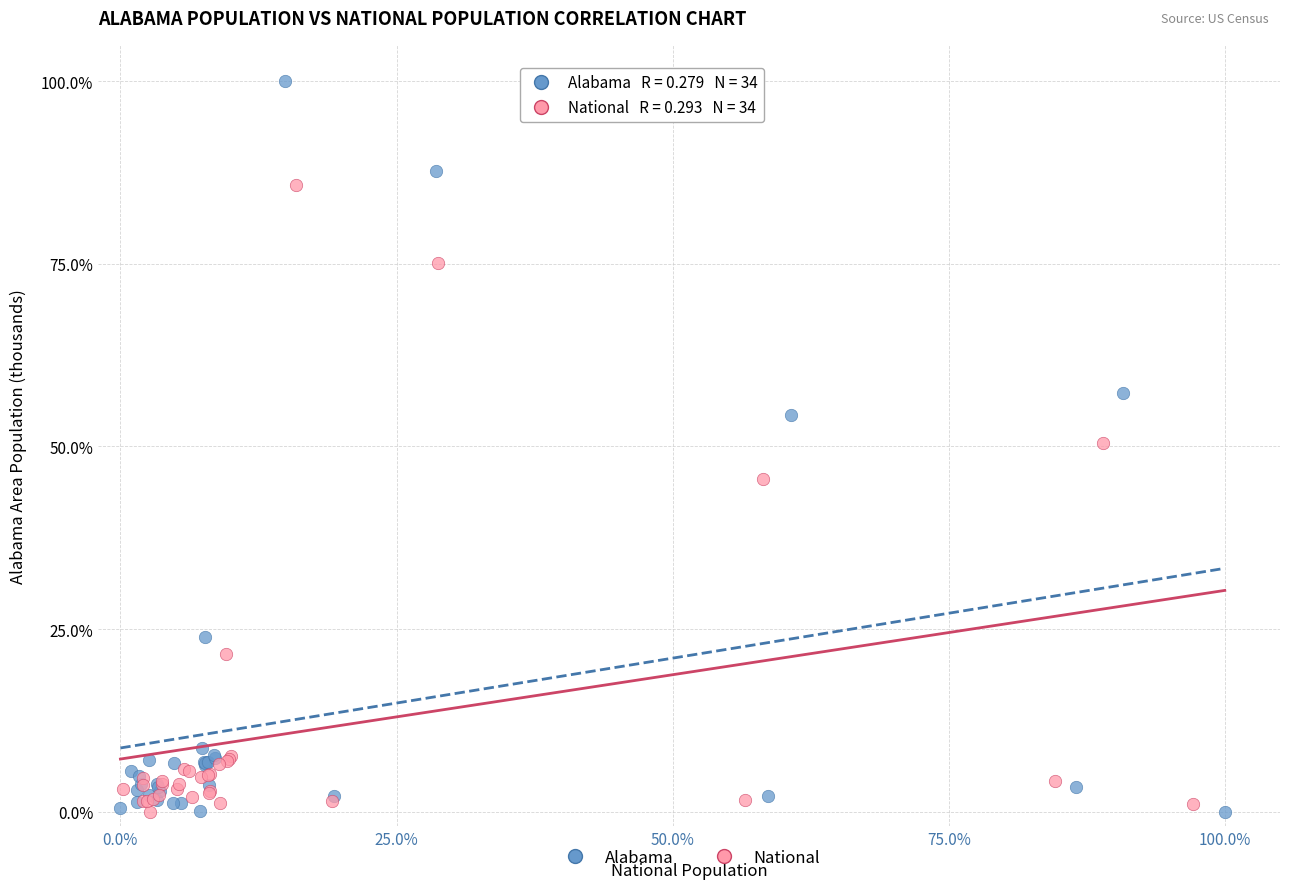

Which series contains the highest Y value?

Alabama